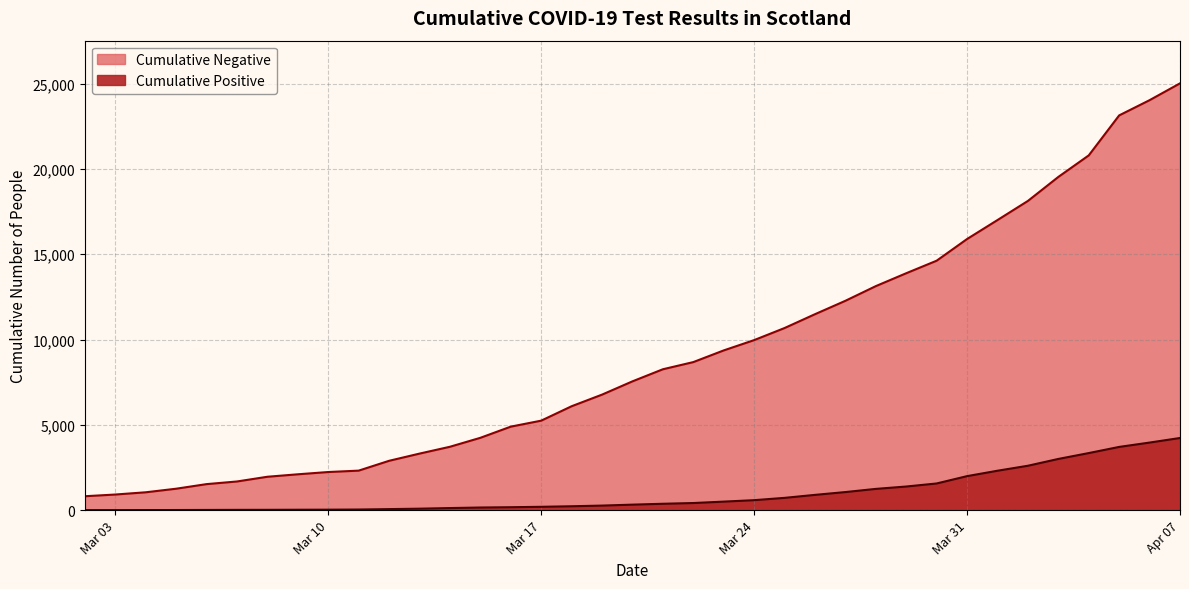

How many data points in Cumulative Positive are above 322?

18